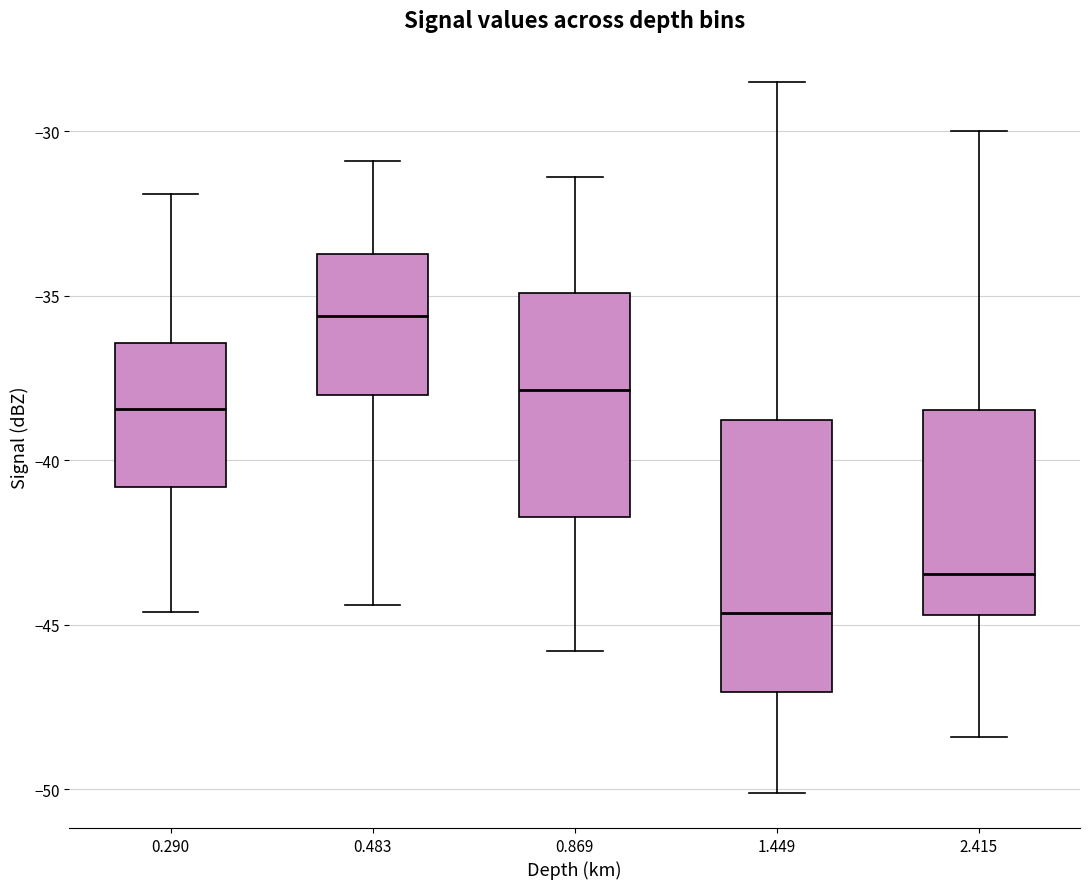

Which box is the tallest, from its lower edge to its upper edge?

1.449